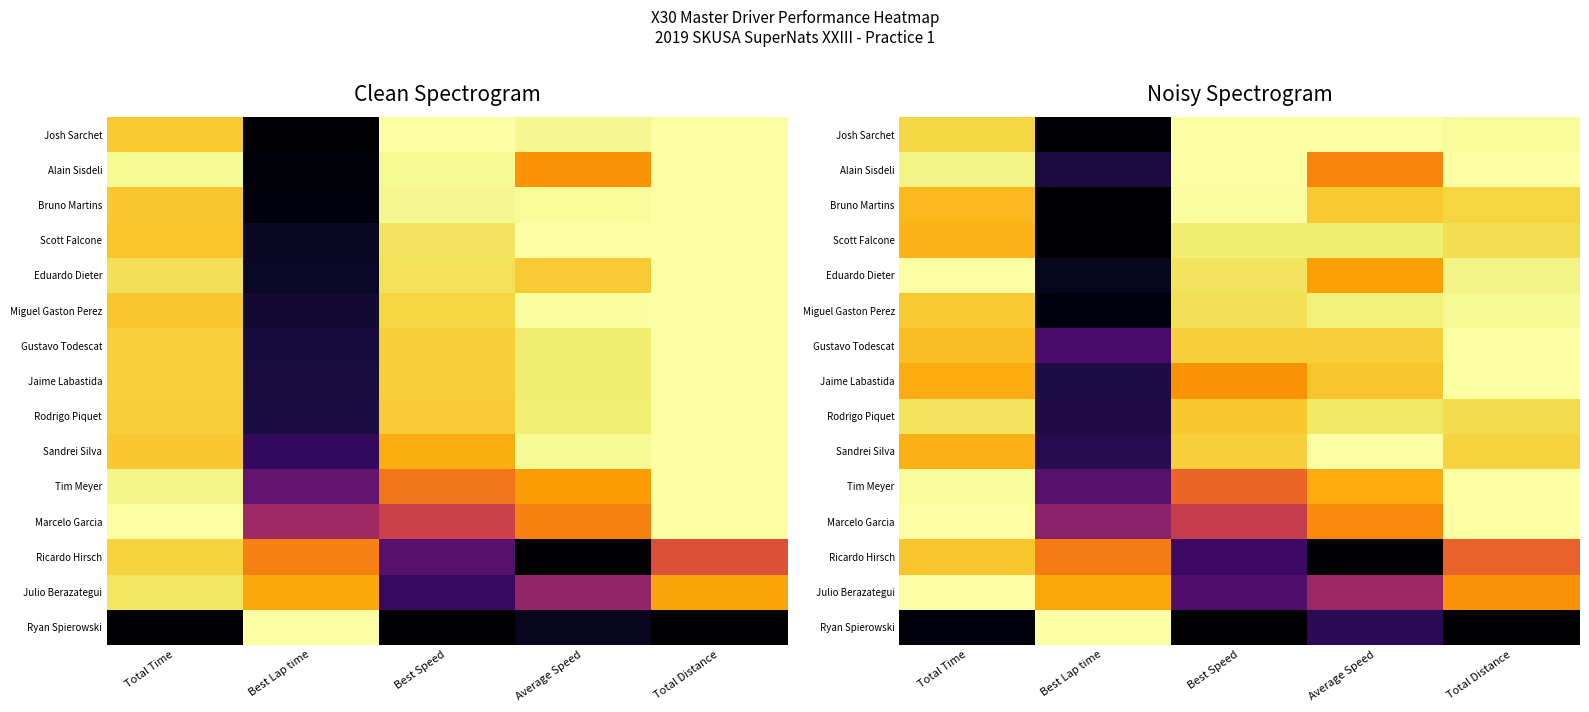

At how many categories does at least one series exceed 0?

5